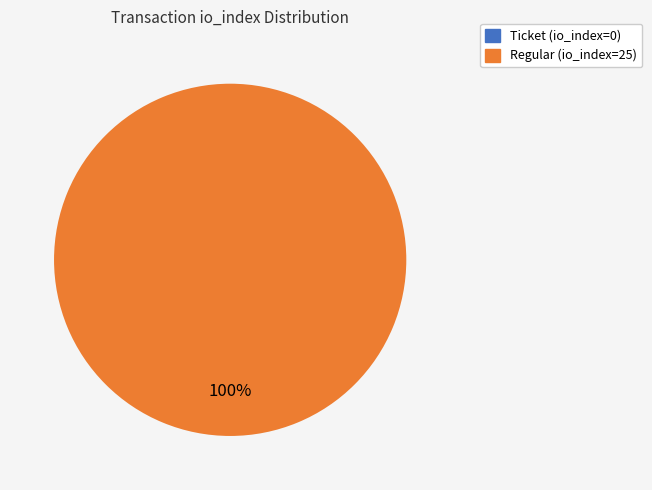

True or false: Regular (io_index=25) accounts for 100% of the total.

True